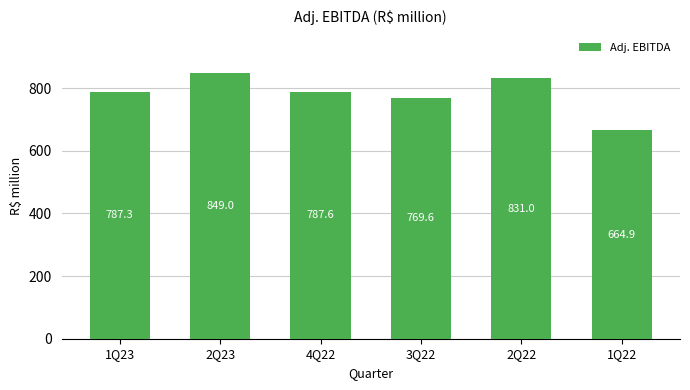

True or false: the data shows 1268.8 at 4Q22.

False